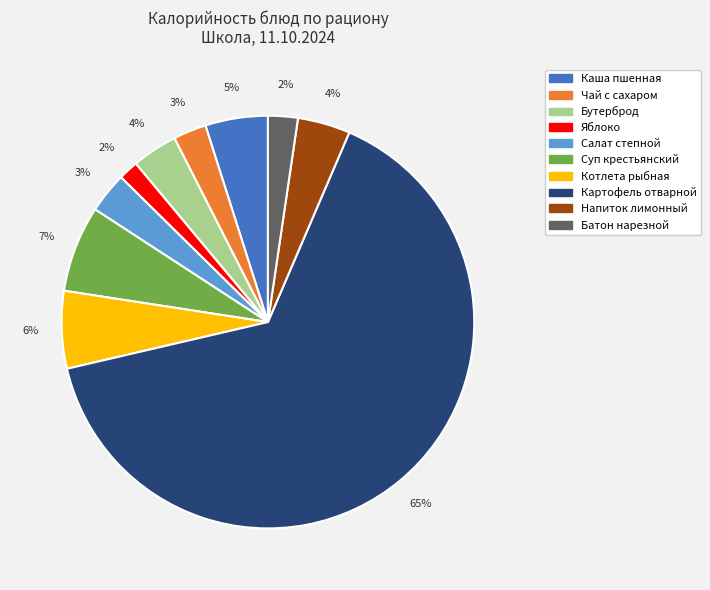

Is there a majority slice in this chart?

Yes